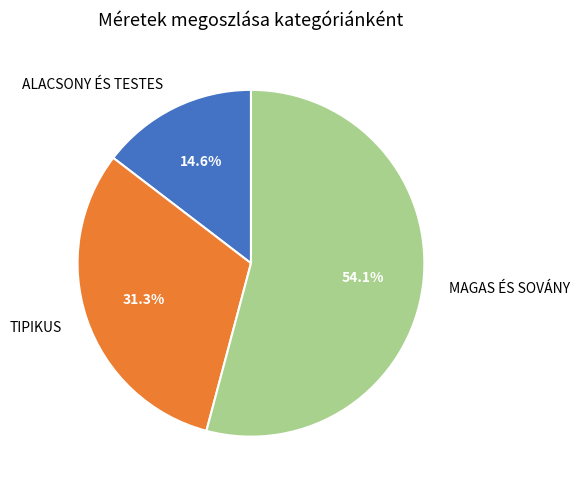

To the nearest percent, what is the average slice percentage?

33%